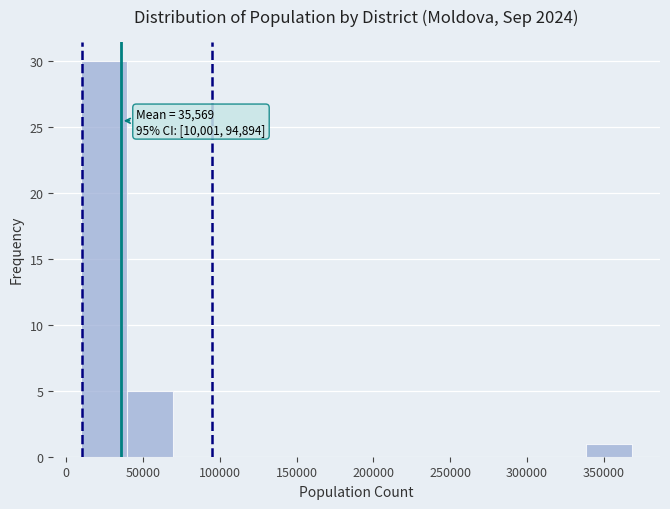

Over which range of the x-axis is the bar tallest?

10000 to 40000